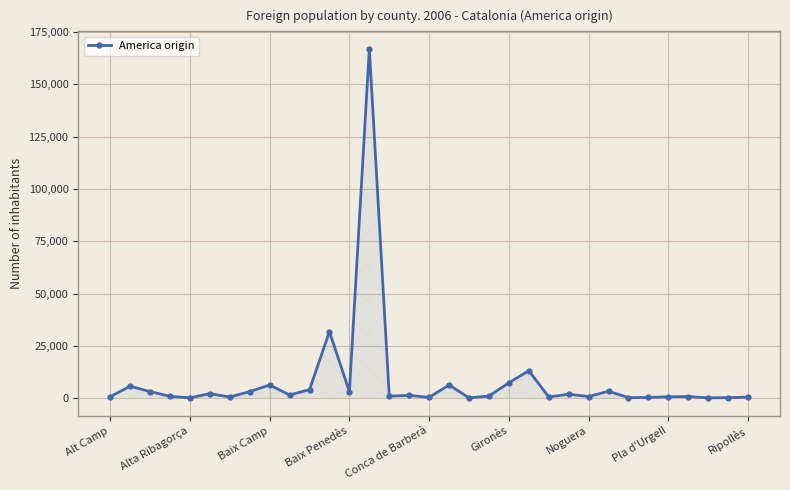

What is the maximum value shown in the chart?

166902